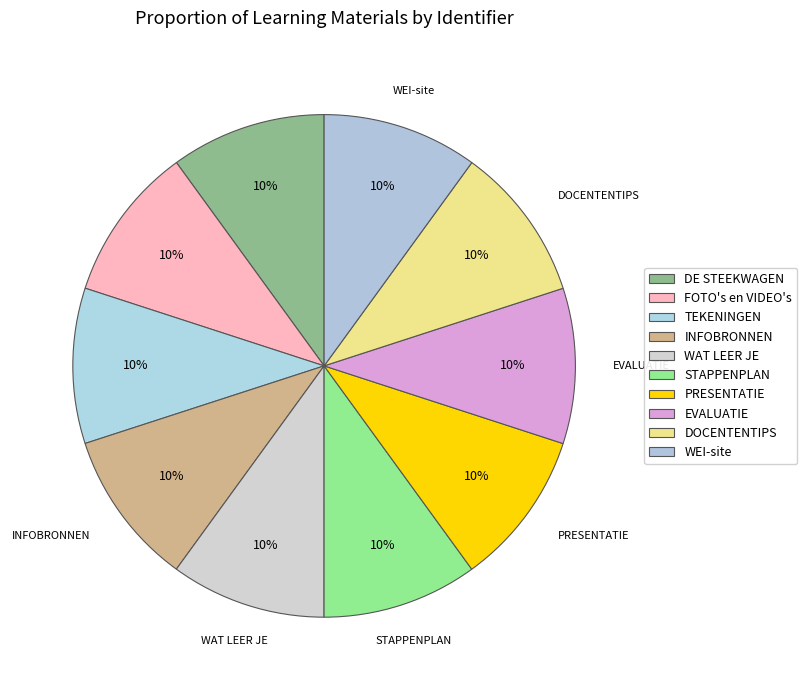

How many segments does this pie chart have?

10